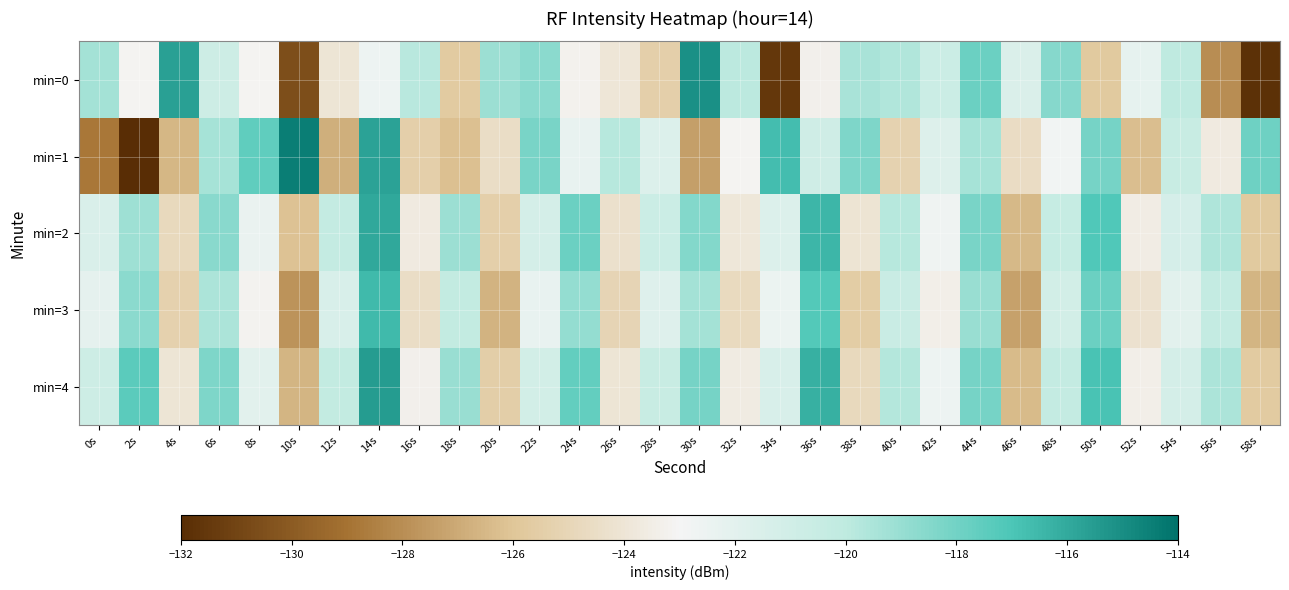

What is the greatest value displayed?

-114.5